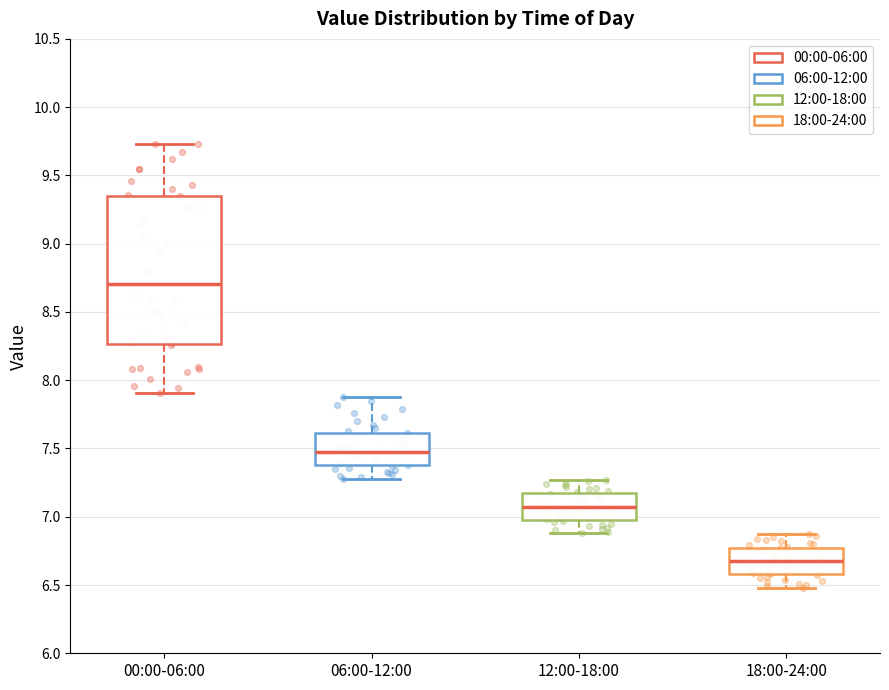

Reading left to right, read every box against the y-axis: the position of its median line, the range the box covers, and the ends of its whiskers. The values are not printed on the chart, so give them approximately, as read against the axis.

00:00-06:00: median 8.70, box 8.25 to 9.35, whiskers 7.90 to 9.75
06:00-12:00: median 7.50, box 7.40 to 7.60, whiskers 7.30 to 7.90
12:00-18:00: median 7.10, box 7.00 to 7.15, whiskers 6.90 to 7.25
18:00-24:00: median 6.70, box 6.60 to 6.75, whiskers 6.50 to 6.85